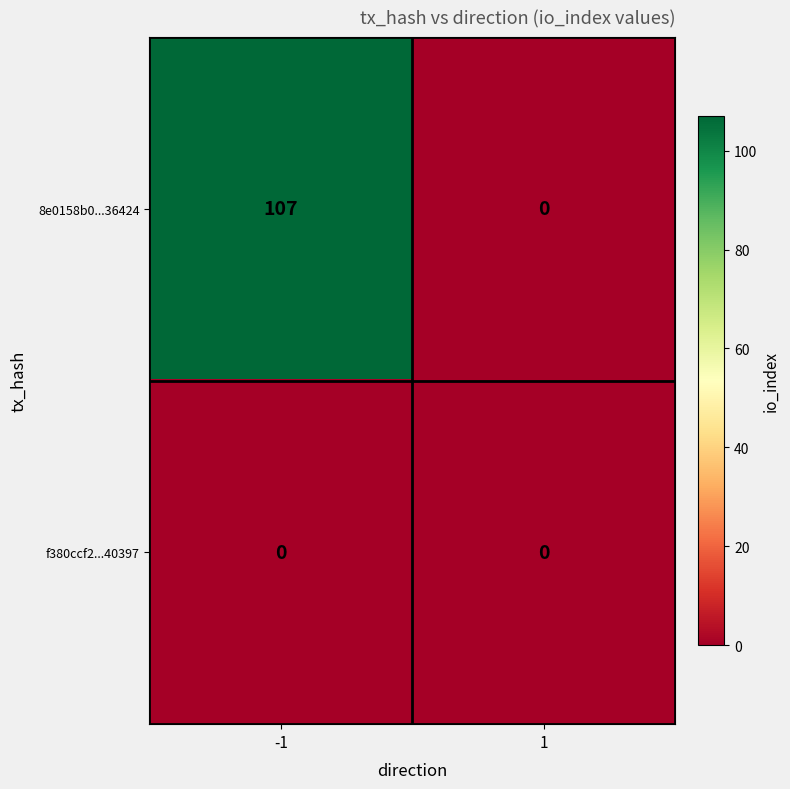

Reading left to right, list all the values displayed in this chart.

8e0158b0...36424: 107	0
f380ccf2...40397: 0	0